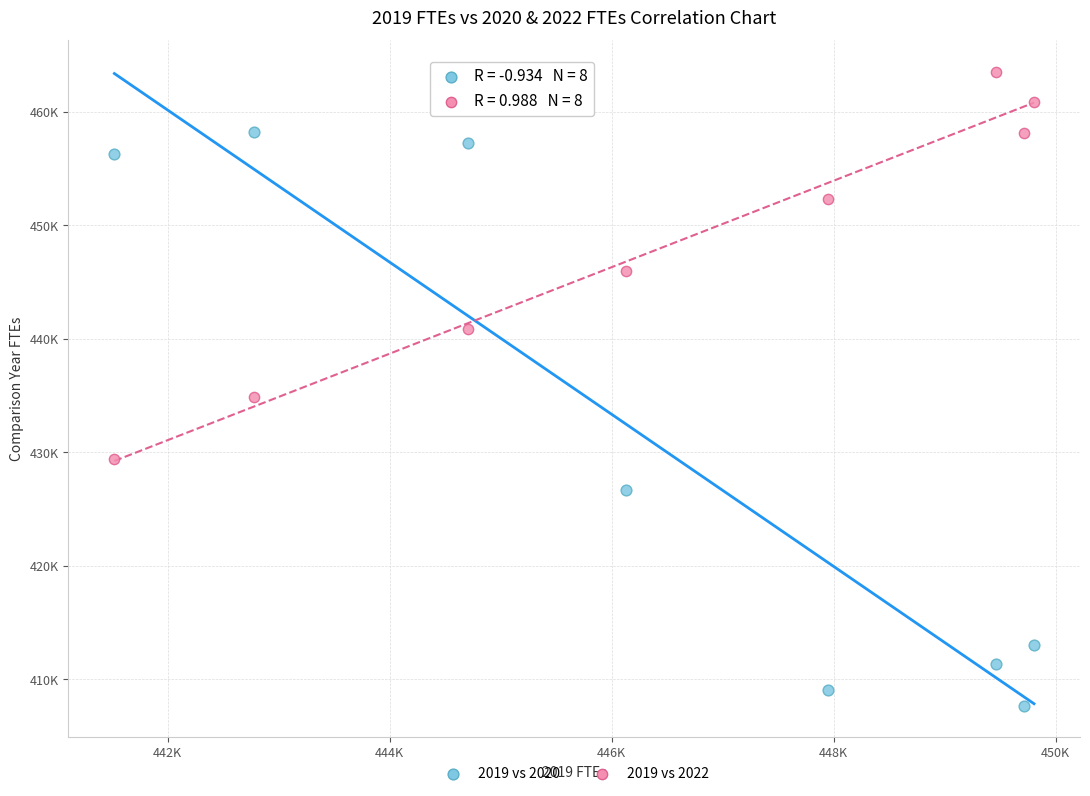

Which series contains the highest Y value?

2019 vs 2022